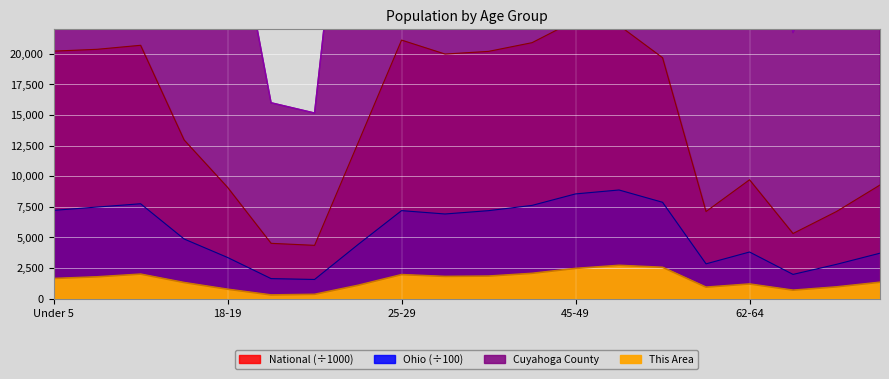

At how many categories does at least one series exceed 35133?

14